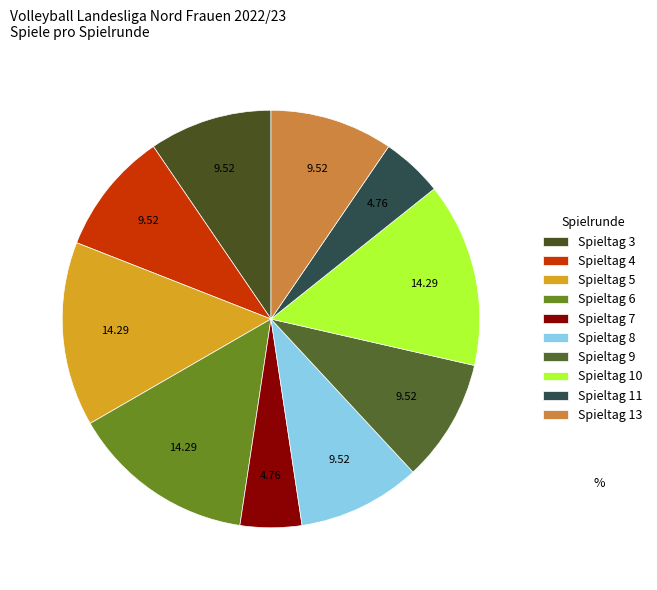

How many segments does this pie chart have?

10